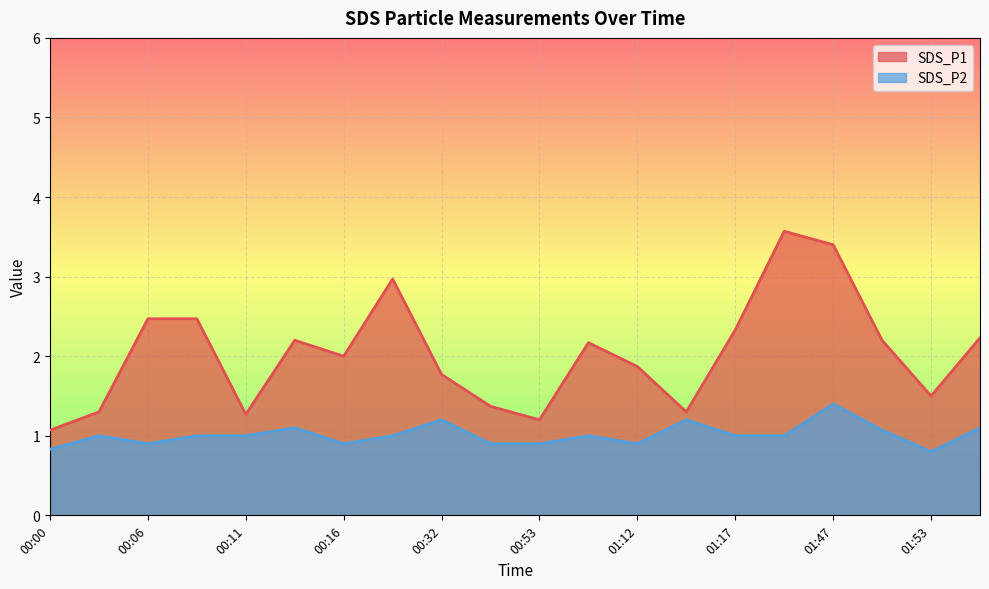

Reading left to right, what are all the values shown in this chart?

SDS_P1: 1.1	1.3	2.5	2.5	1.3	2.2	2.0	3.0	1.8	1.4	1.2	2.2	1.9	1.3	2.3	3.6	3.4	2.2	1.5	2.2
SDS_P2: 0.8	1.0	0.9	1.0	1.0	1.1	0.9	1.0	1.2	0.9	0.9	1.0	0.9	1.2	1.0	1.0	1.4	1.1	0.8	1.1